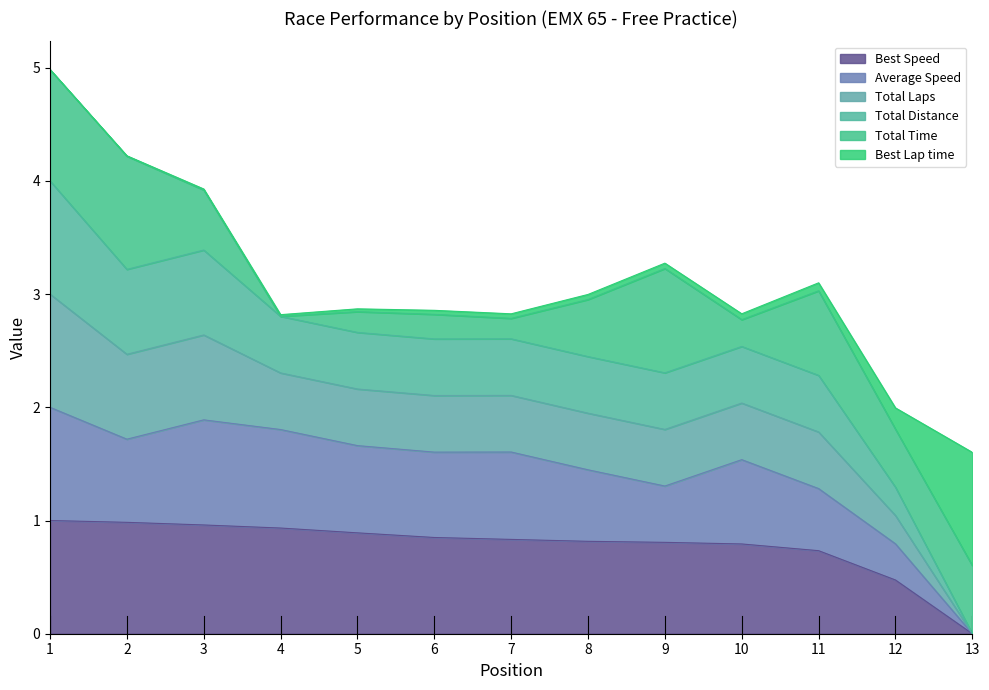

How many data points does each series have?

13